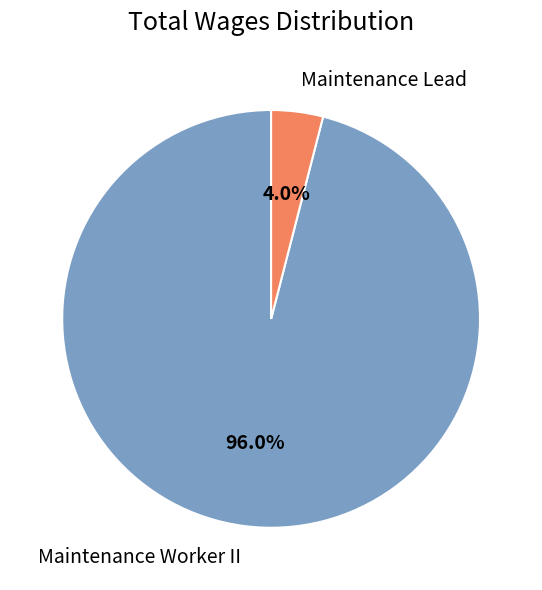

To the nearest percent, what percentage of the pie is Maintenance Lead?

4%